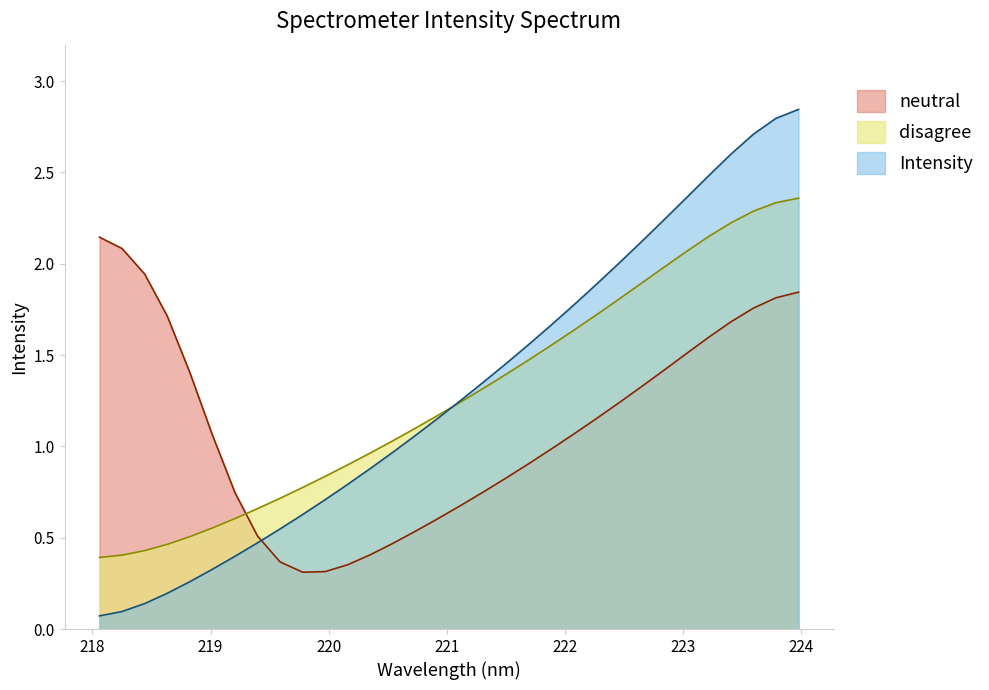

List the series in order of their peak value, highest first.

Intensity, disagree, neutral